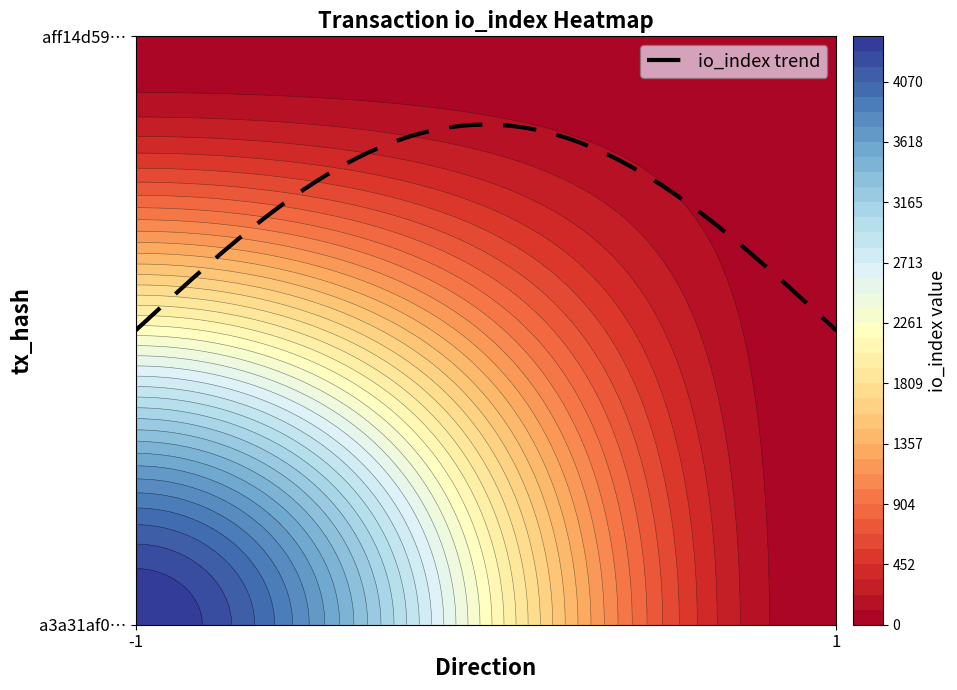

The a3a31af0045d8892b4991b2c75938f7e34fd176 series shows 2704 at io_index. True or false?

False